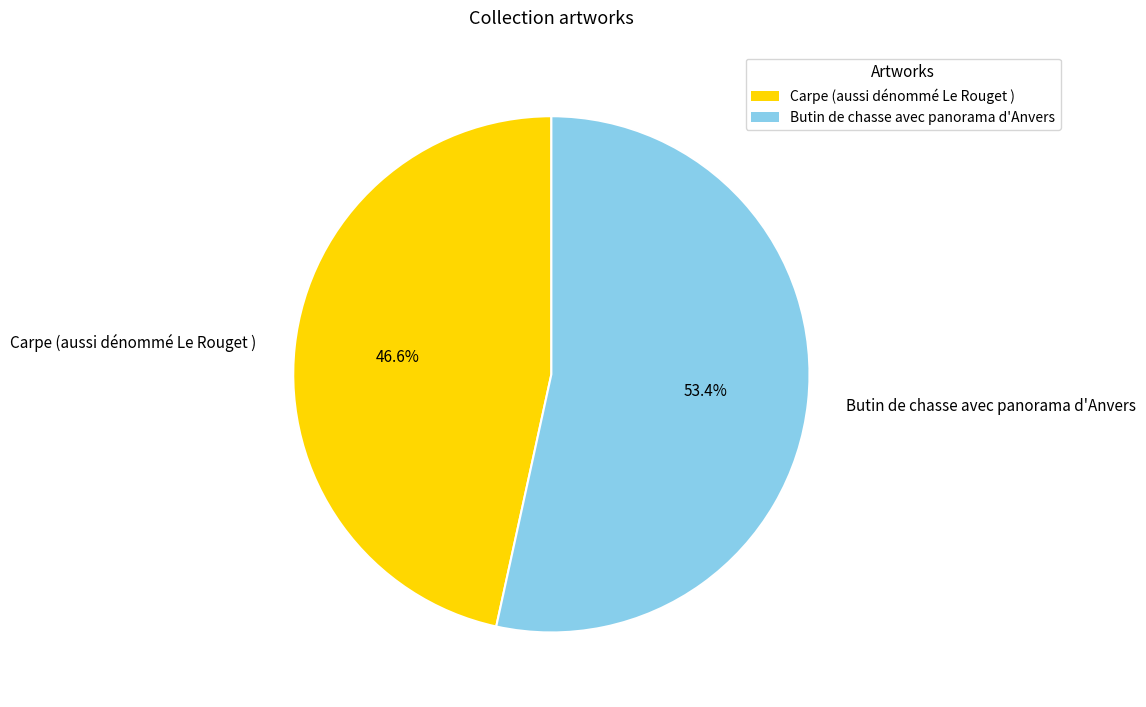

Rank the categories by value from lowest to highest.

Carpe (aussi dénommé Le Rouget ), Butin de chasse avec panorama d'Anvers